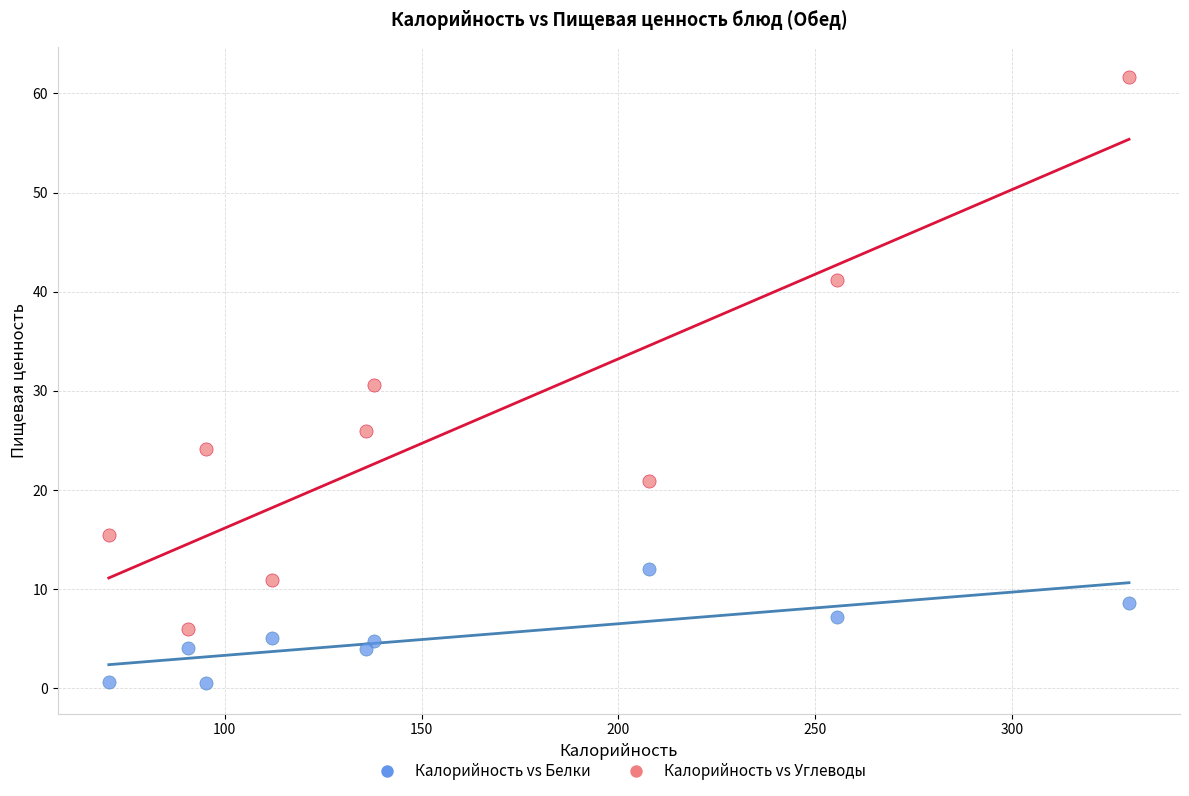

Which series reaches the maximum Y coordinate?

Калорийность vs Углеводы